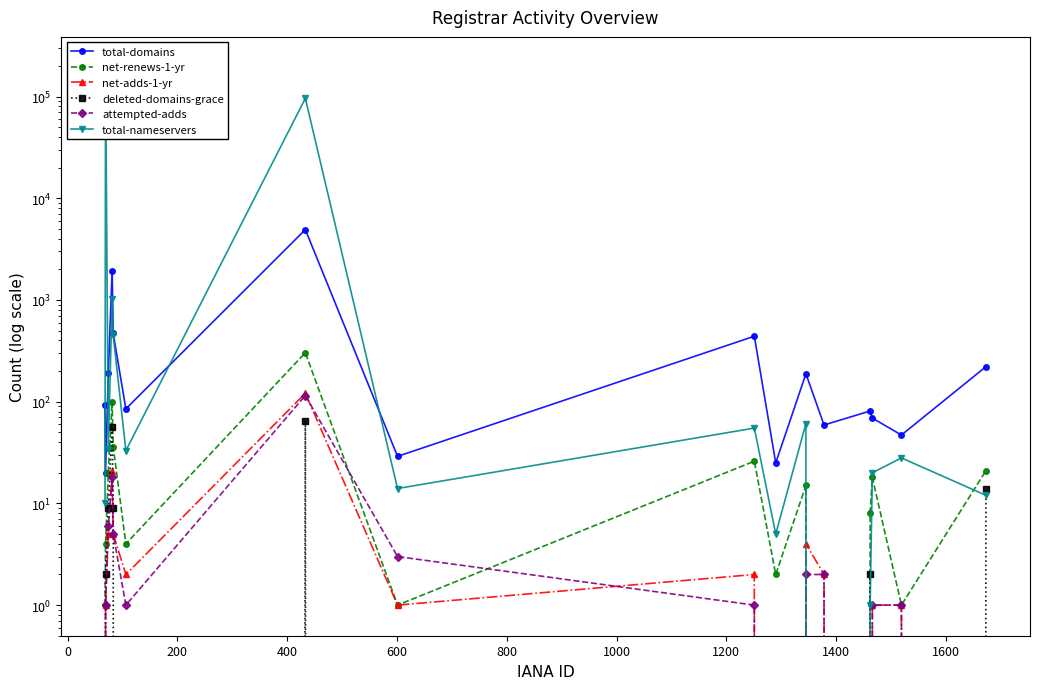

How many data points in net-adds-1-yr are less than 2?

8